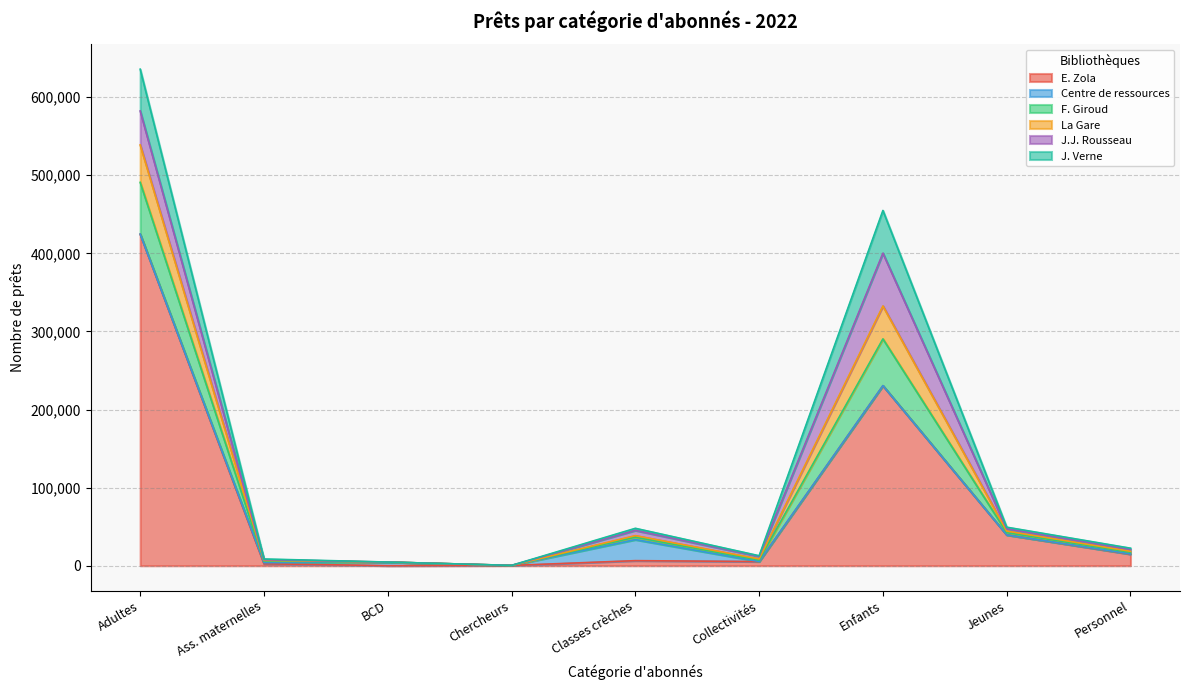

At which category does the chart reach its minimum across all series?

BCD